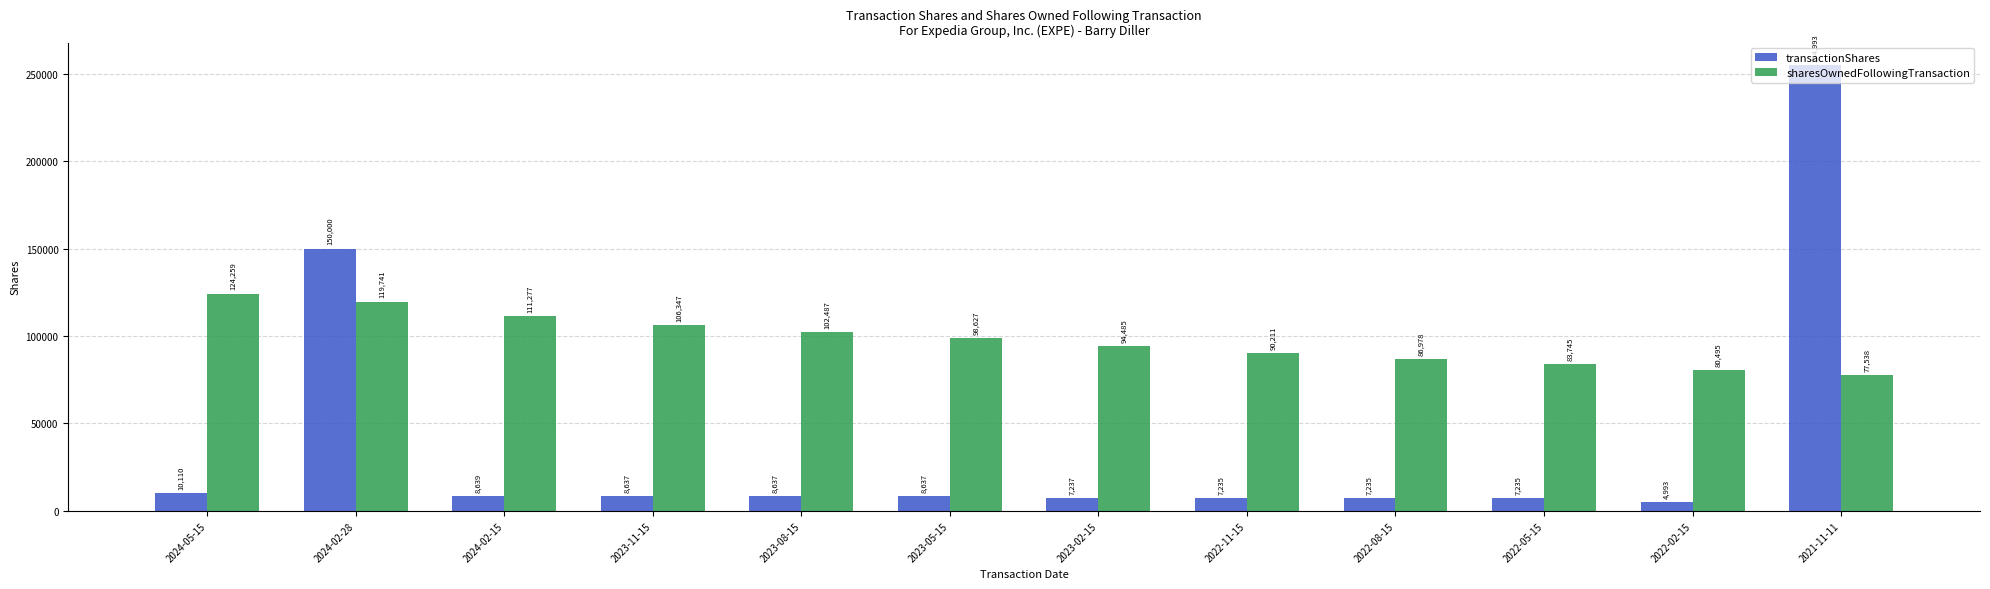

Reading left to right, transcribe all the data shown in this chart.

transactionShares: 2024-05-15=10110	2024-02-28=150000	2024-02-15=8639	2023-11-15=8637	2023-08-15=8637	2023-05-15=8637	2023-02-15=7237	2022-11-15=7235	2022-08-15=7235	2022-05-15=7235	2022-02-15=4993	2021-11-11=254993
sharesOwnedFollowingTransaction: 2024-05-15=124259	2024-02-28=119741	2024-02-15=111277	2023-11-15=106347	2023-08-15=102487	2023-05-15=98627	2023-02-15=94485	2022-11-15=90211	2022-08-15=86978	2022-05-15=83745	2022-02-15=80495	2021-11-11=77538